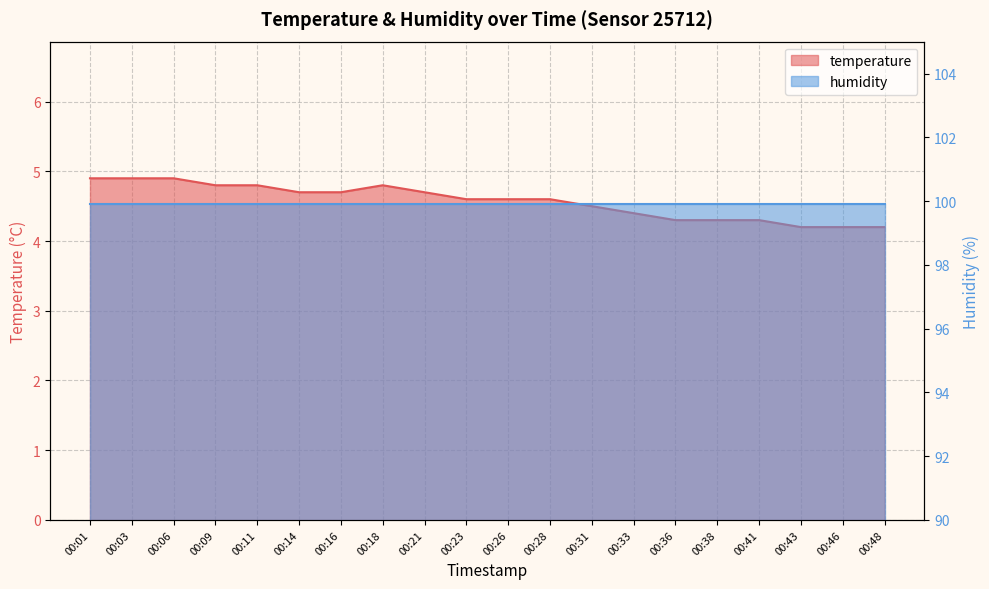

What is the change in value from 00:03 to 00:18?

-0.1